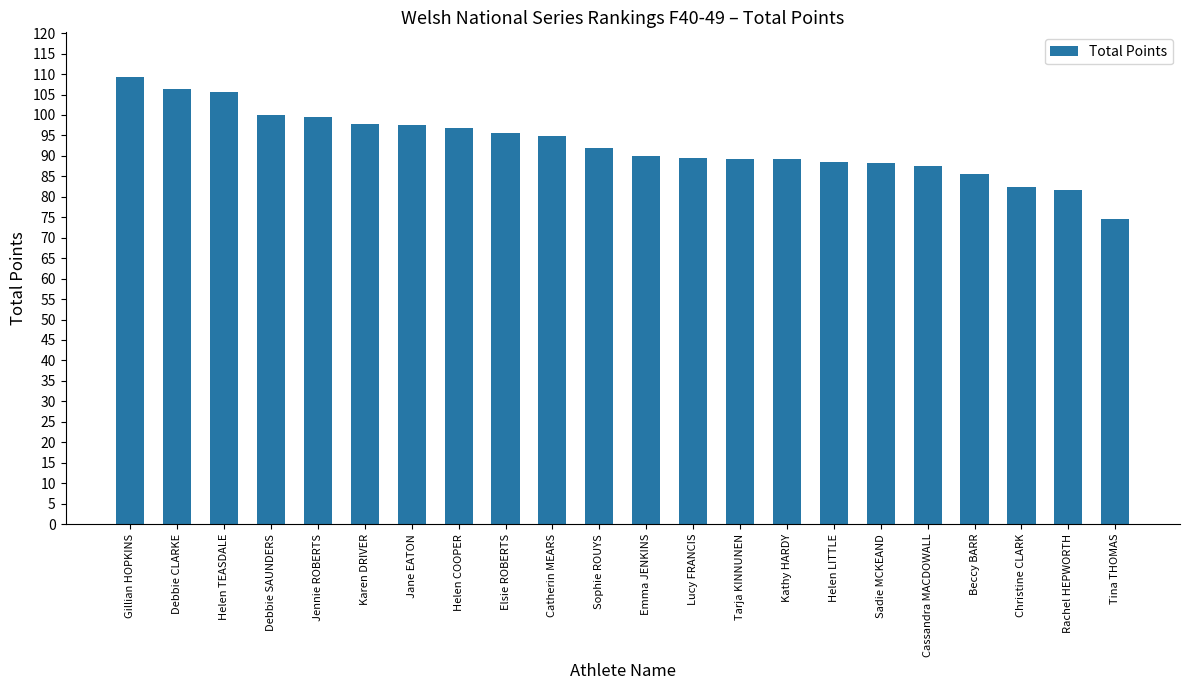

At which label does the data first exceed 91?

Gillian HOPKINS